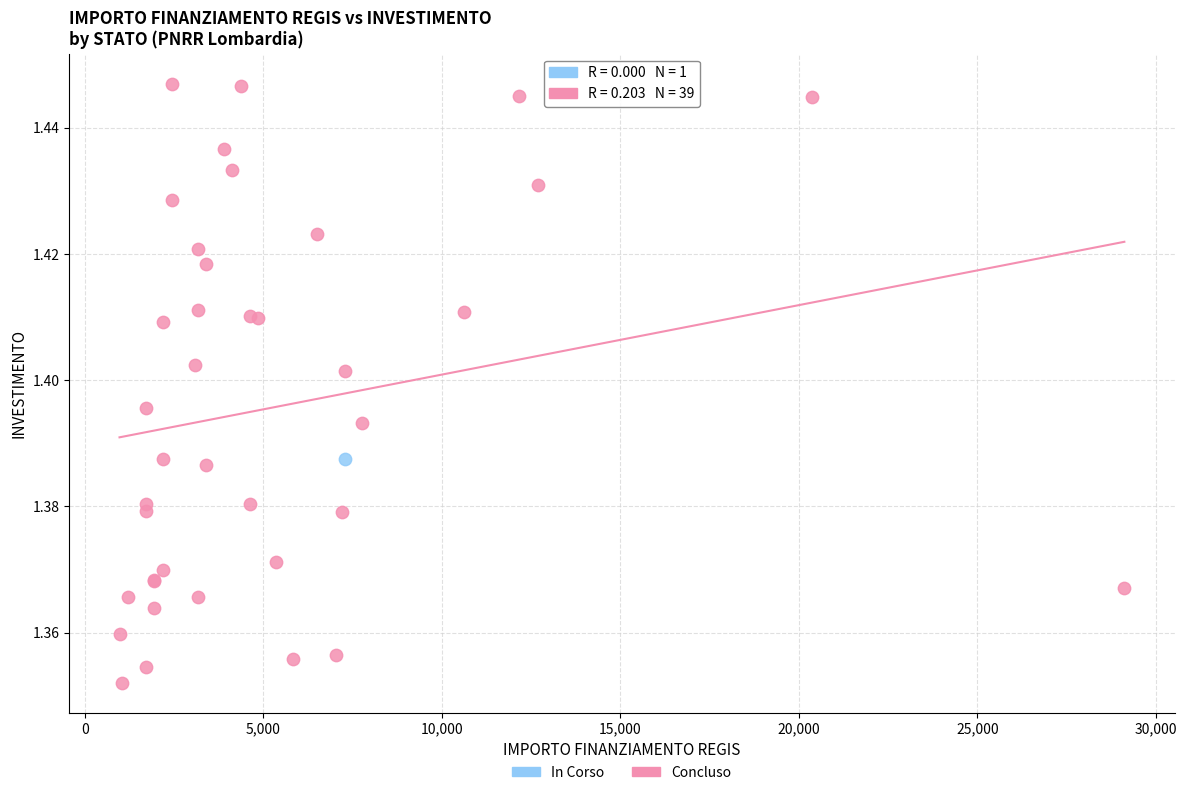

What are all the series names shown in the legend?

In Corso, Concluso